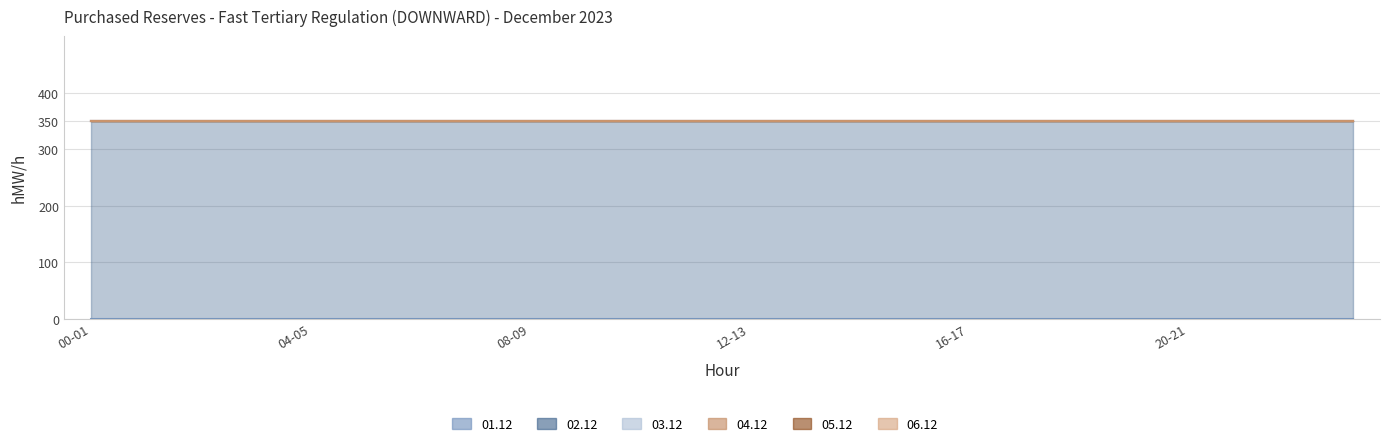

At 00-01, list the series in order from smallest to largest.

01.12, 03.12, 04.12, 05.12, 06.12, 02.12